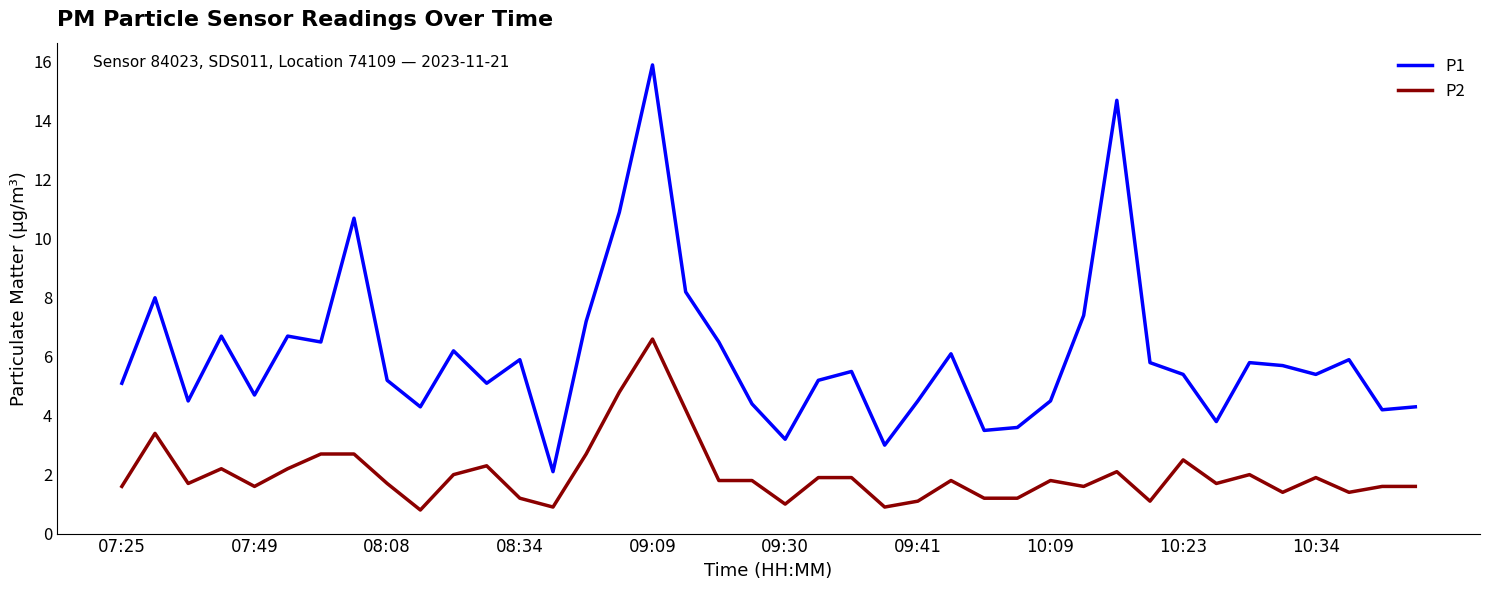

Rank the series by their maximum value, from highest to lowest.

P1, P2